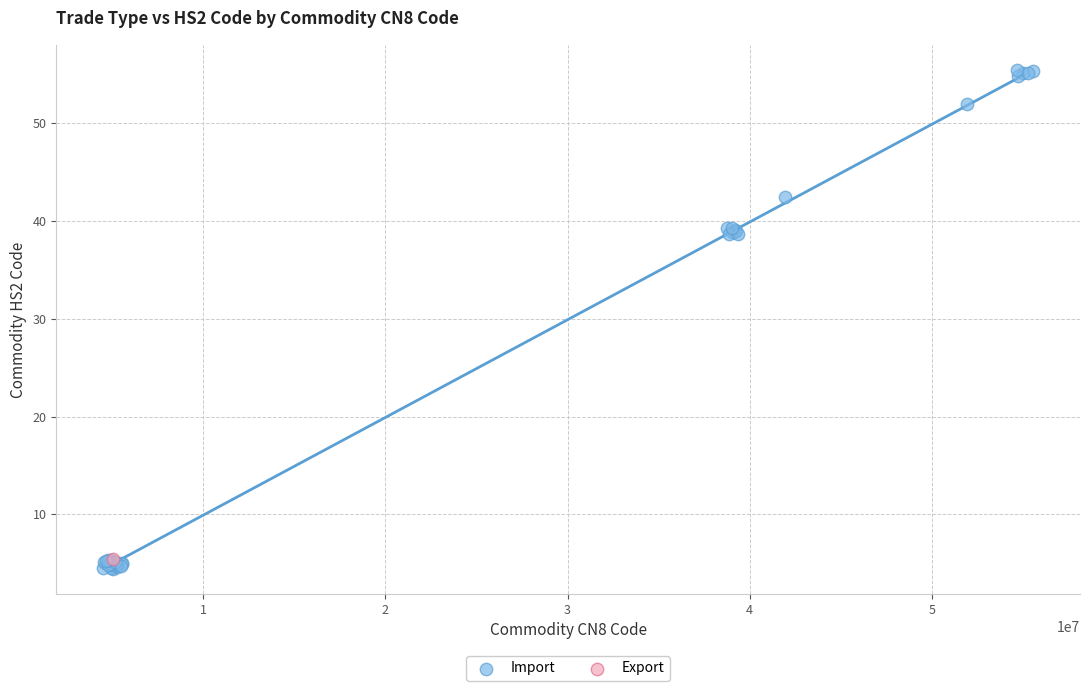

What are all the series names shown in the legend?

Import, Export